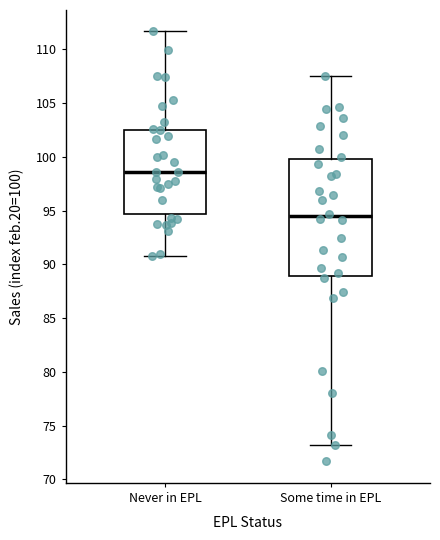

Reading left to right, transcribe this box plot: for each box, give where its median line is, the range the box spans, and where its two whiskers end, as read against the y-axis. The values are not printed on the chart, so give them approximately, as read against the axis.

Never in EPL: median 98.5, box 94.5 to 102.5, whiskers 91.0 to 111.5
Some time in EPL: median 94.5, box 89.0 to 100.0, whiskers 73.0 to 107.5